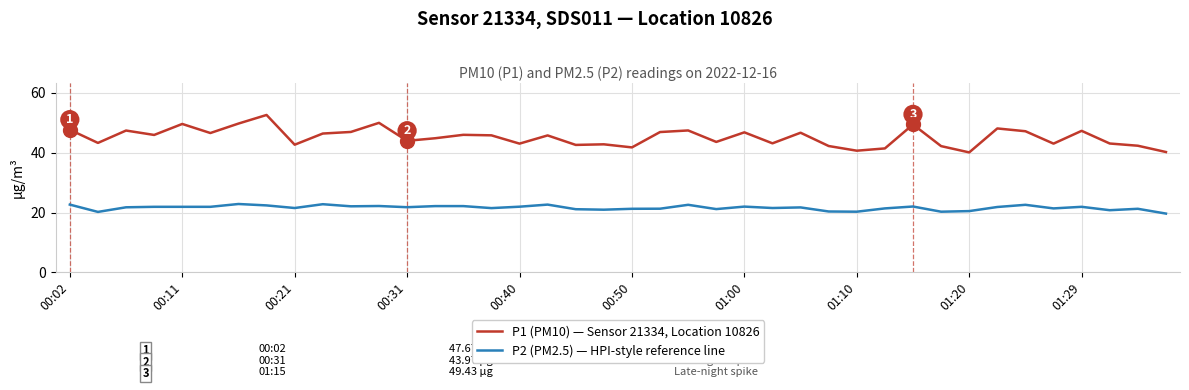

Rank the series by their average value, from highest to lowest.

P1 (PM10) — Sensor 21334, Location 10826, P2 (PM2.5) — HPI-style reference line